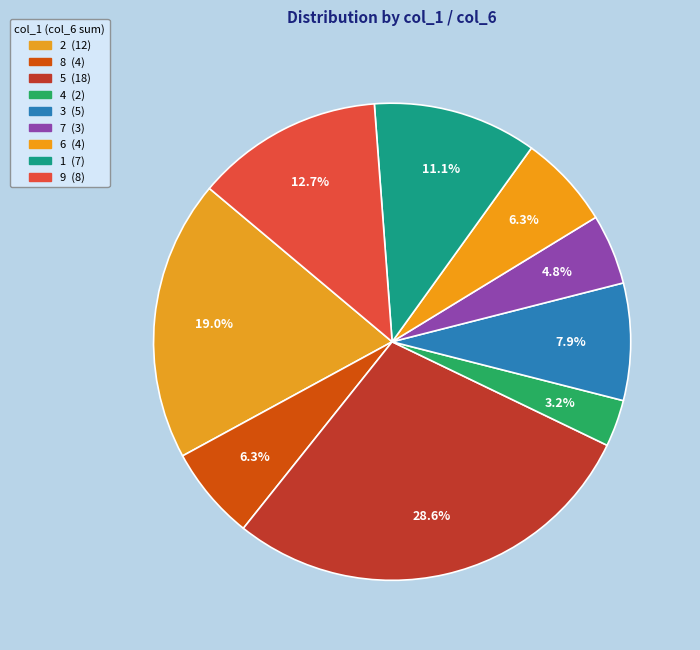

How many slices are in this pie chart?

9